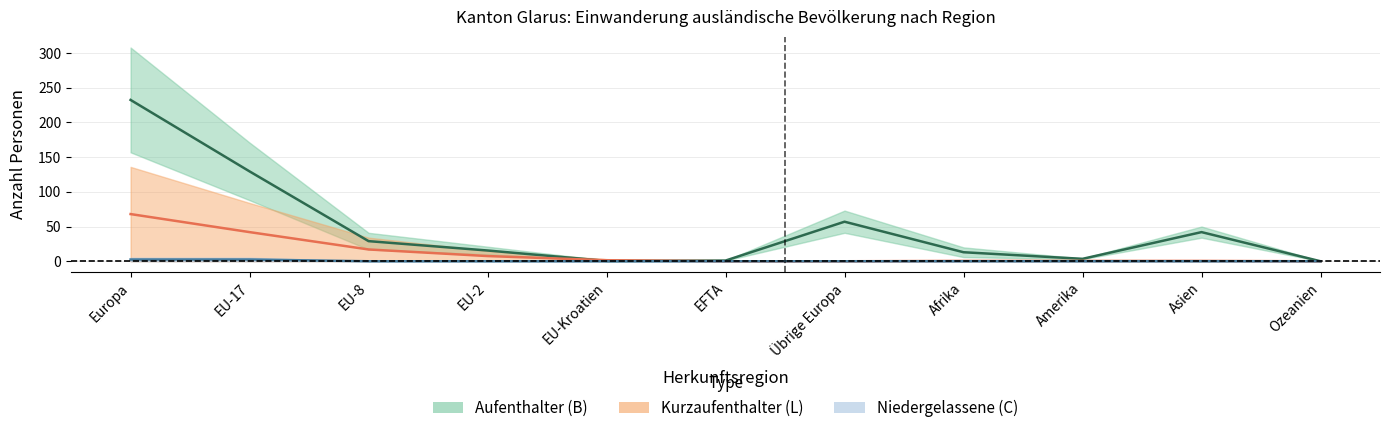

At which category does the chart reach its minimum across all series?

Ozeanien